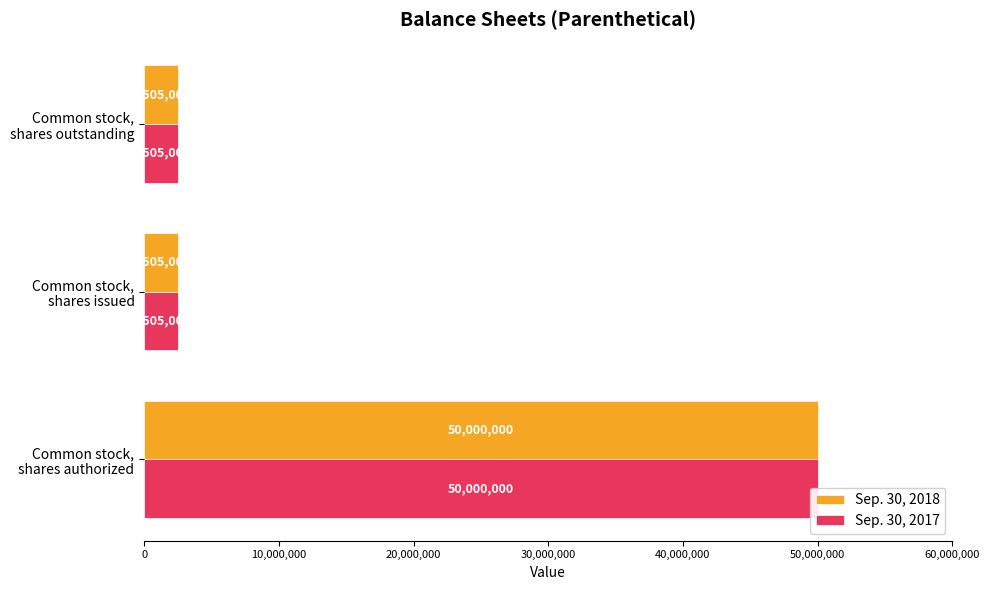

Which series has the widest spread of values?

Sep. 30, 2018